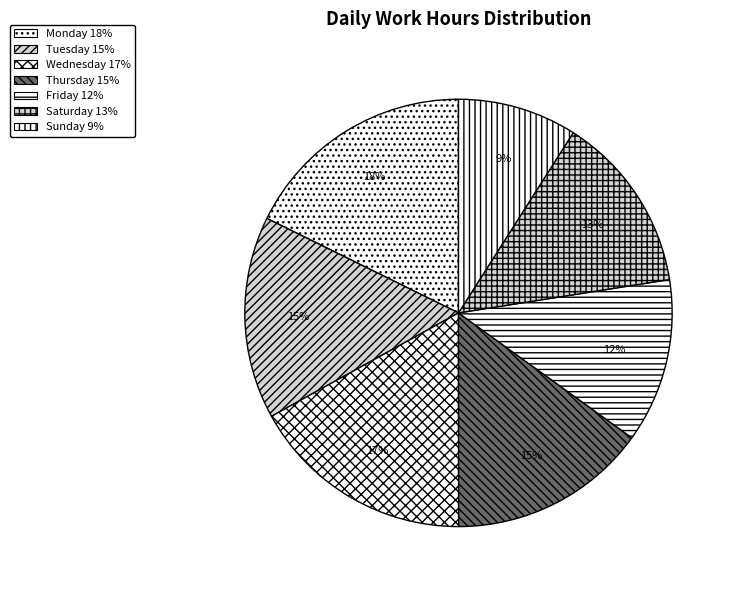

How many slices are in this pie chart?

7